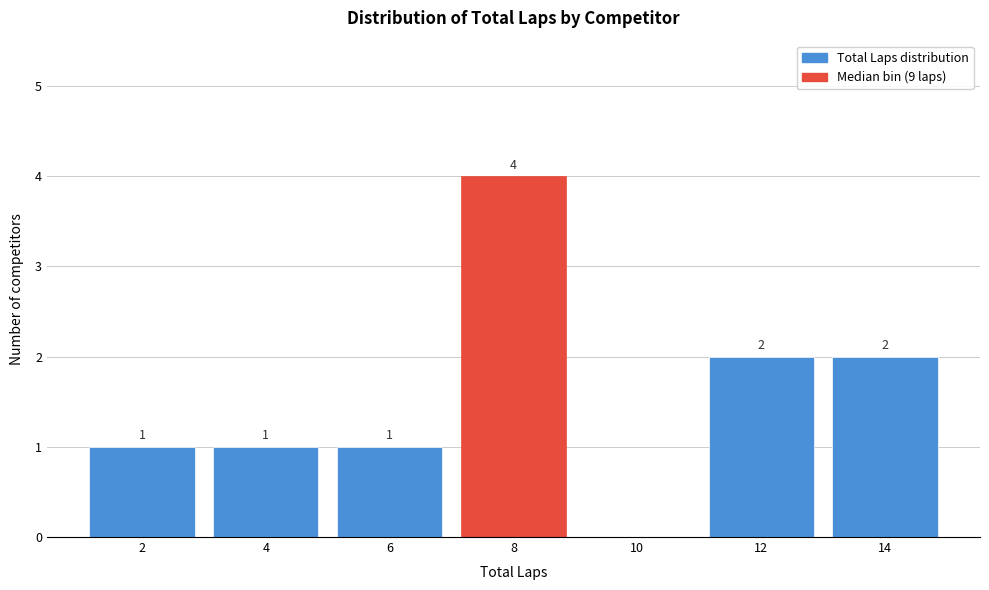

Reading right to left, what are all the values shown in this chart?

14=2	12=2	10=0	8=4	6=1	4=1	2=1